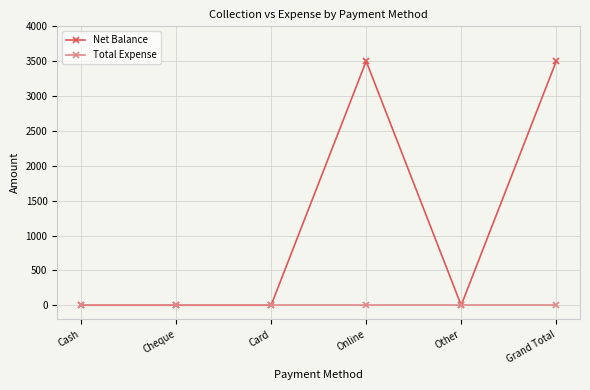

What is the total value across all series at Grand Total?

3500